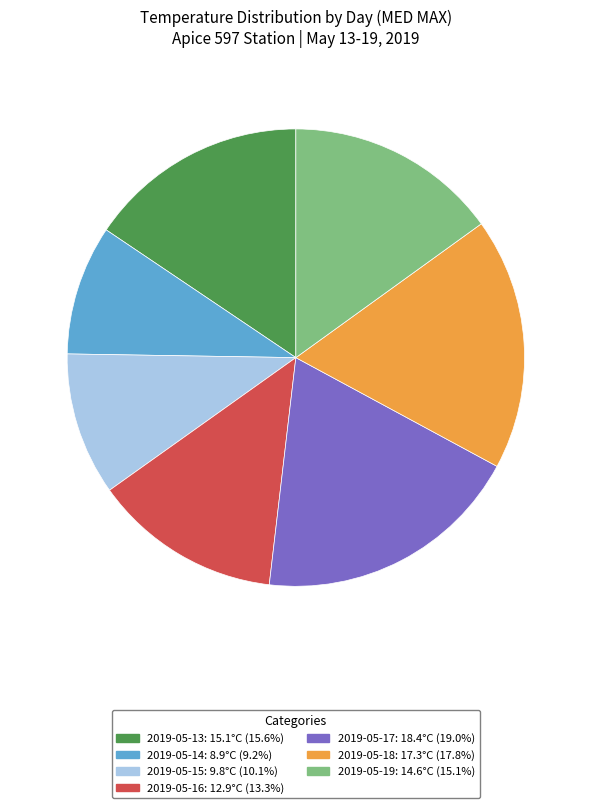

Between 2019-05-16 and 2019-05-13, which is larger?

2019-05-13